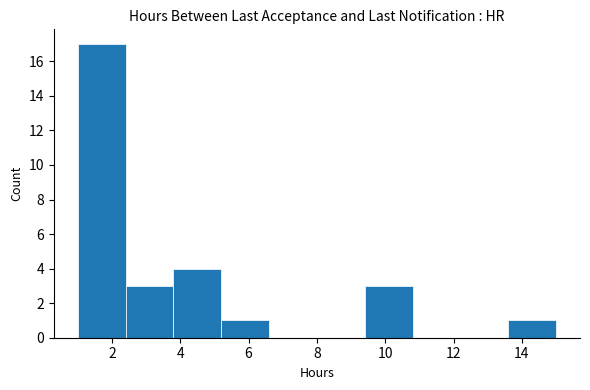

Reading left to right, transcribe this chart: for each bar, give the range it covers on the x-axis and its height. The values are not printed on the chart, so give them approximately, as read against the axis.

1.0 to 2.4: 17
2.4 to 3.8: 3
3.8 to 5.2: 4
5.2 to 6.6: 1
6.6 to 8.0: 0
8.0 to 9.4: 0
9.4 to 10.8: 3
10.8 to 12.2: 0
12.2 to 13.6: 0
13.6 to 15.0: 1